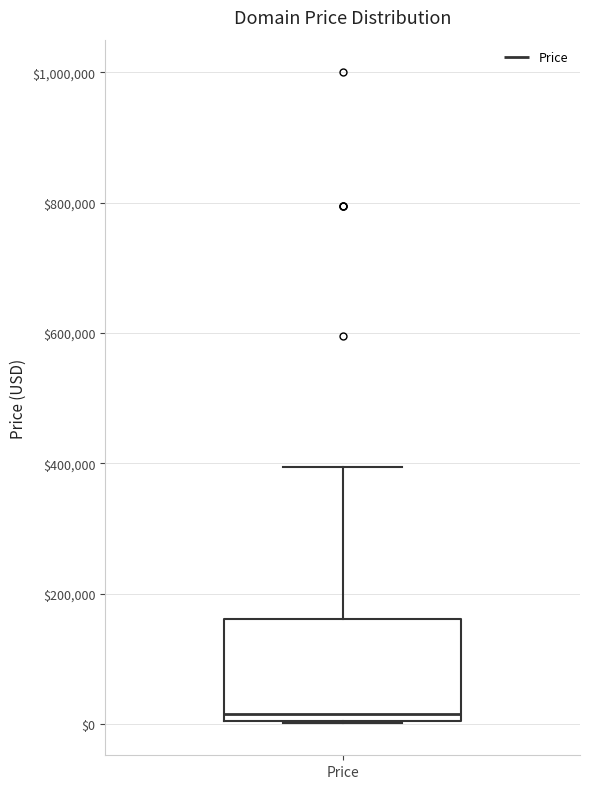

Where does the median line of the box for Price sit on the y-axis? The values are not printed on the chart, so give them approximately, as read against the axis.

20000